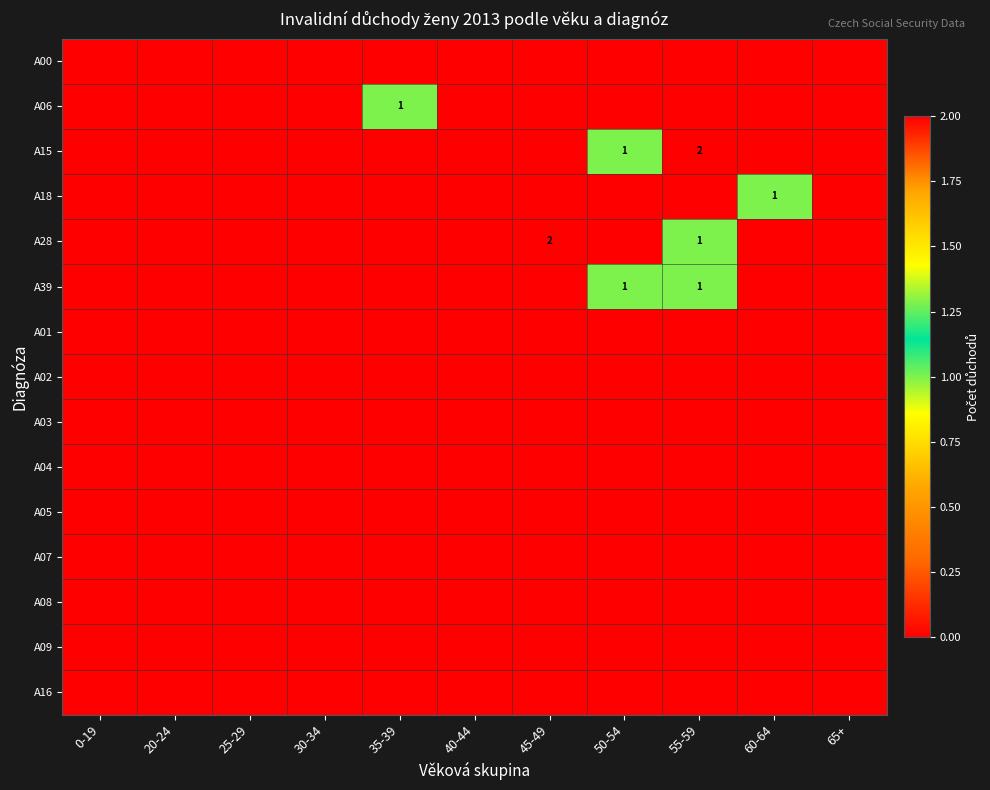

What is the maximum value shown in the chart?

2